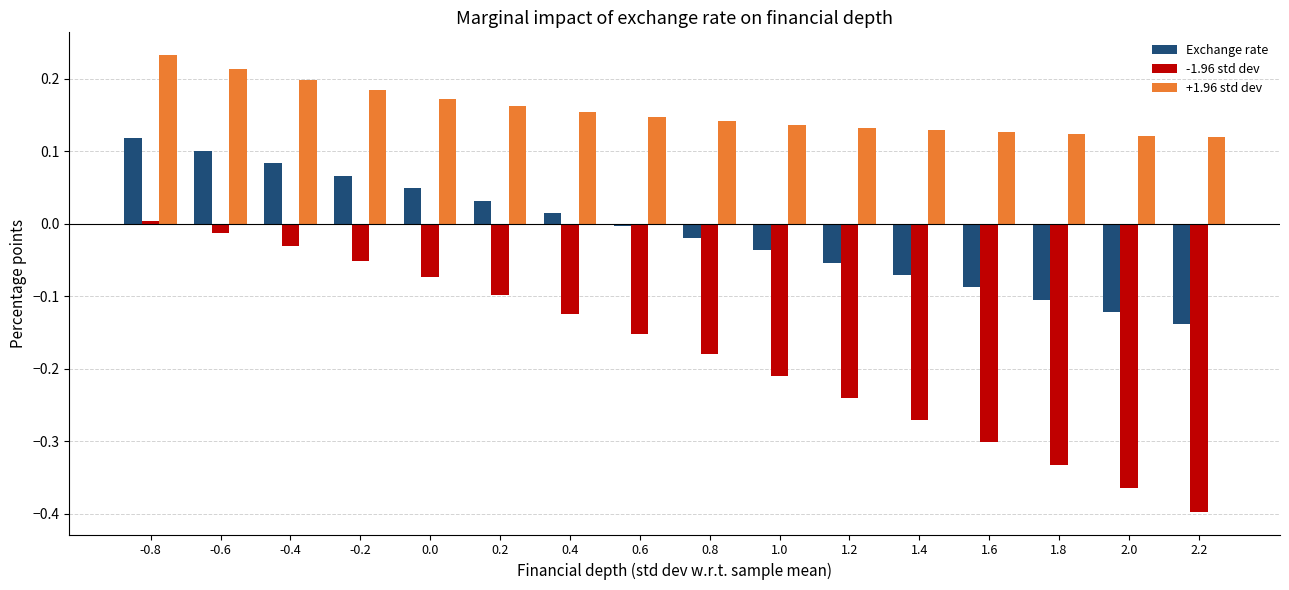

How many data points in -1.96 std dev are above 0?

1